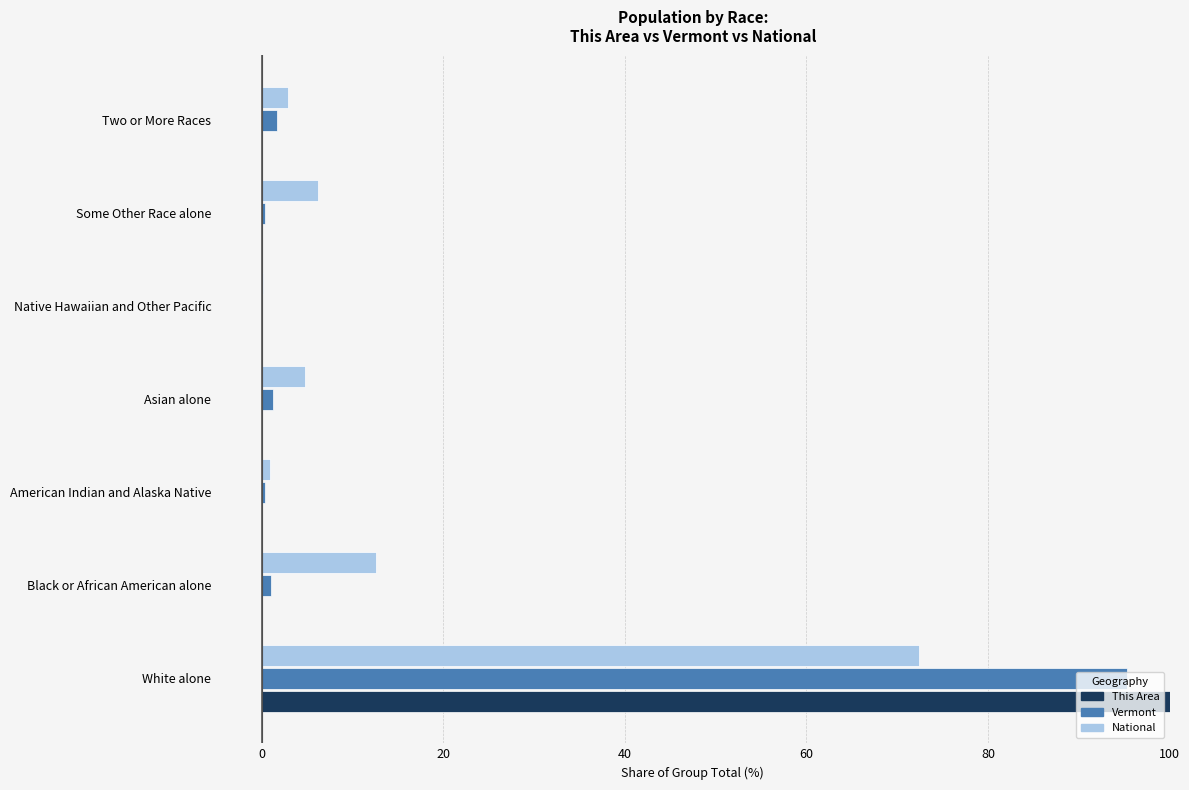

Is the value of National at Asian alone greater than the value of Vermont at American Indian and Alaska Native?

Yes